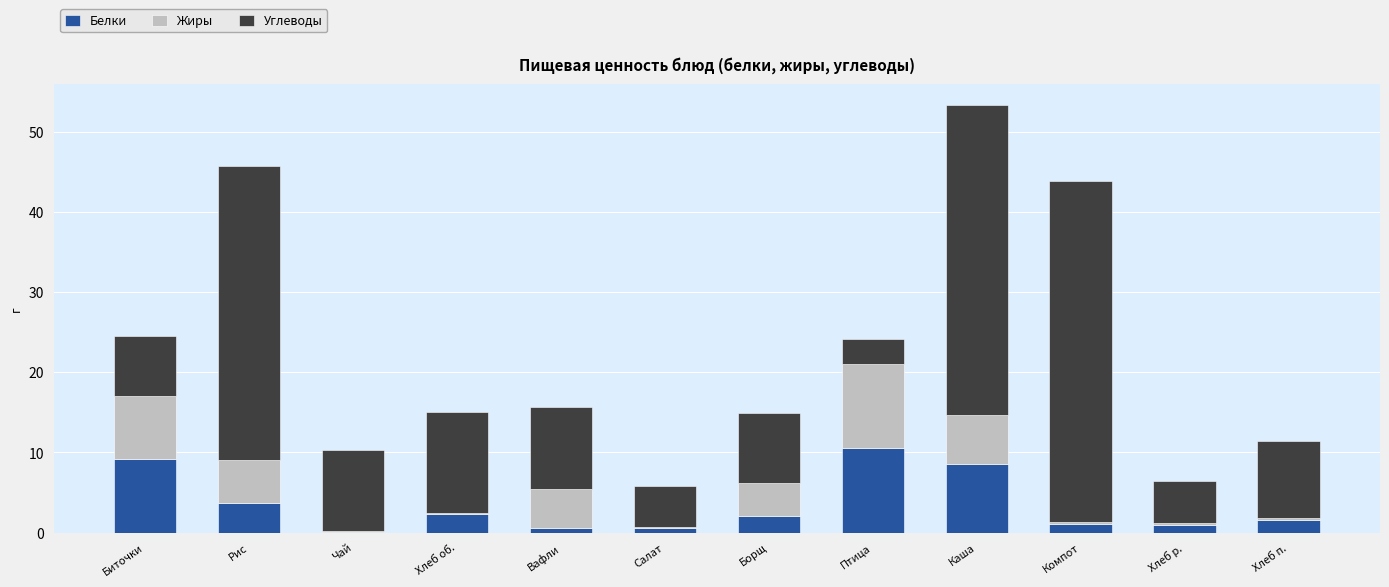

At which category is the sum across all series the highest?

Каша